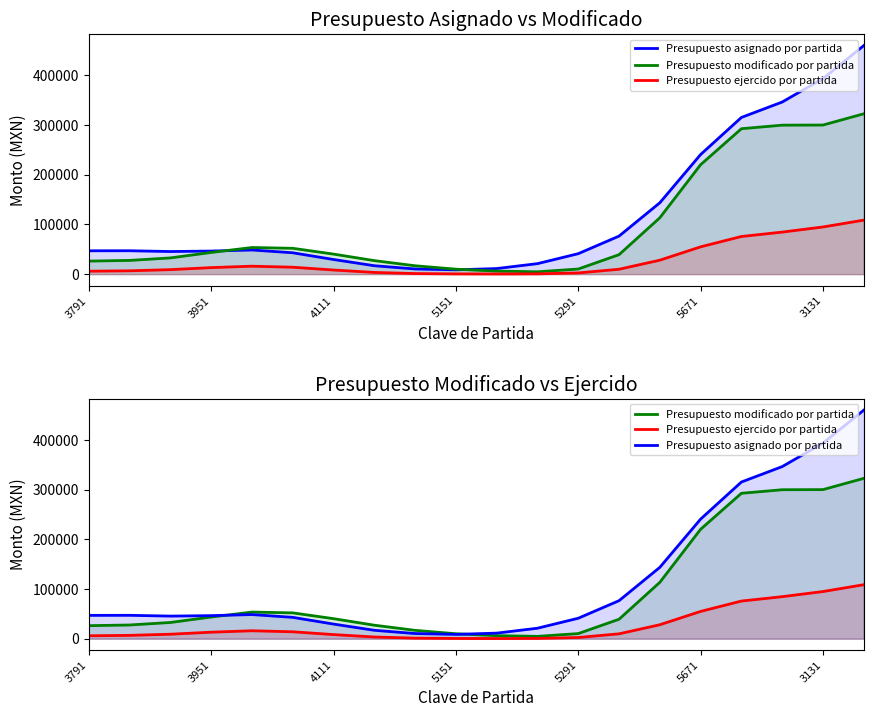

At which label does Presupuesto modificado por partida reach its minimum?

11